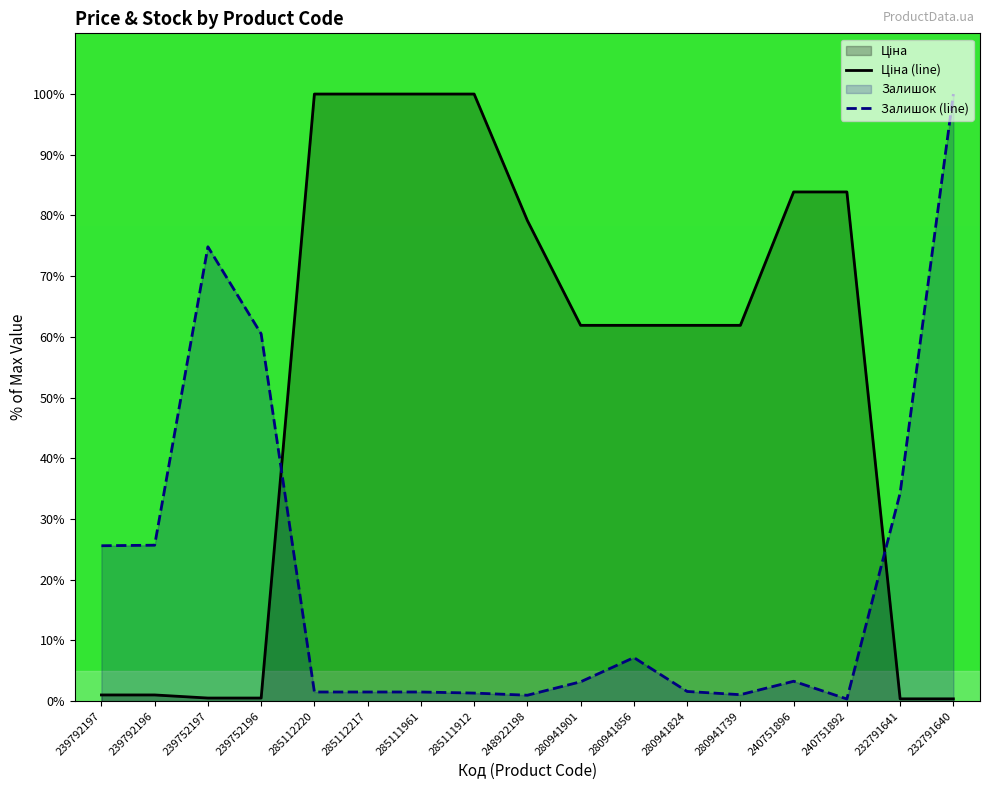

At how many categories does at least one series exceed 85?

5